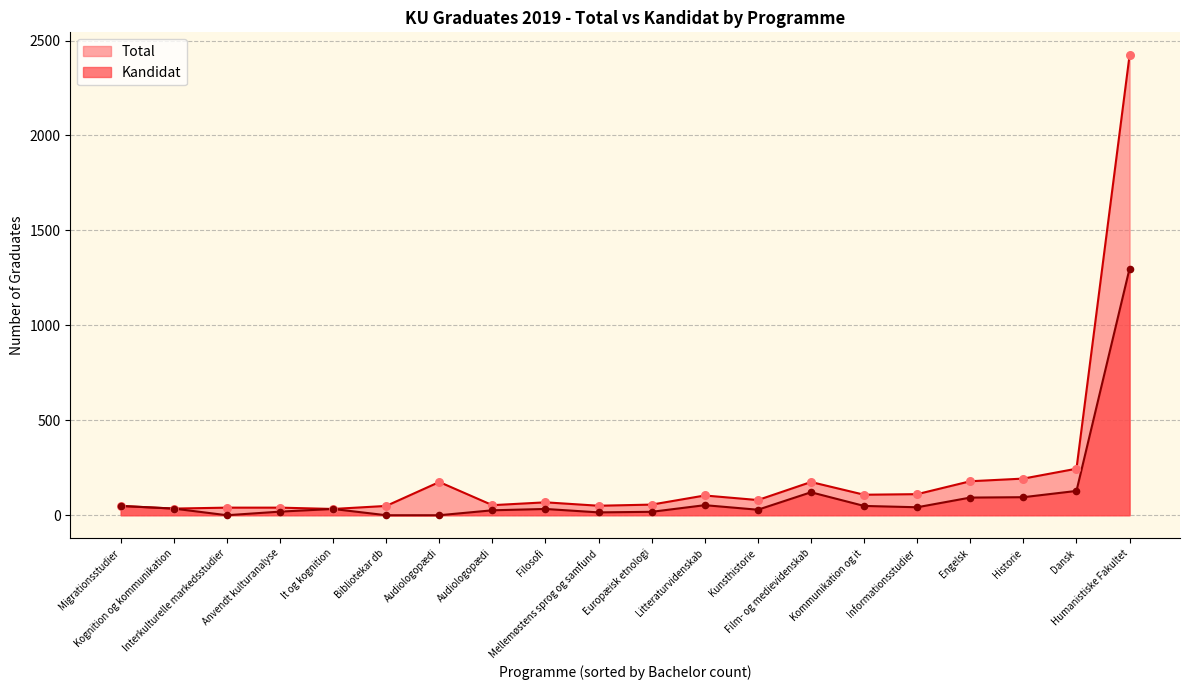

What is the total value across all series at Informationsstudier?

153